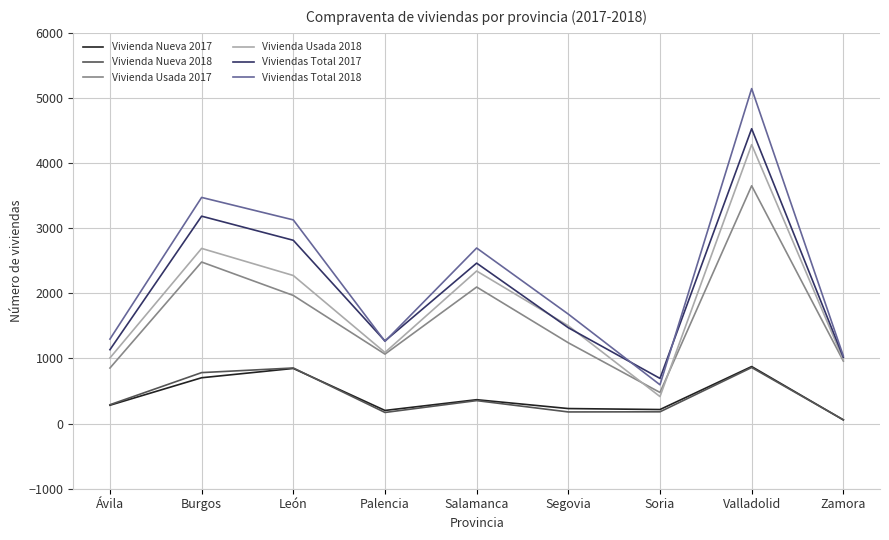

True or false: Vivienda Nueva 2018 and Vivienda Usada 2017 intersect in this chart.

False